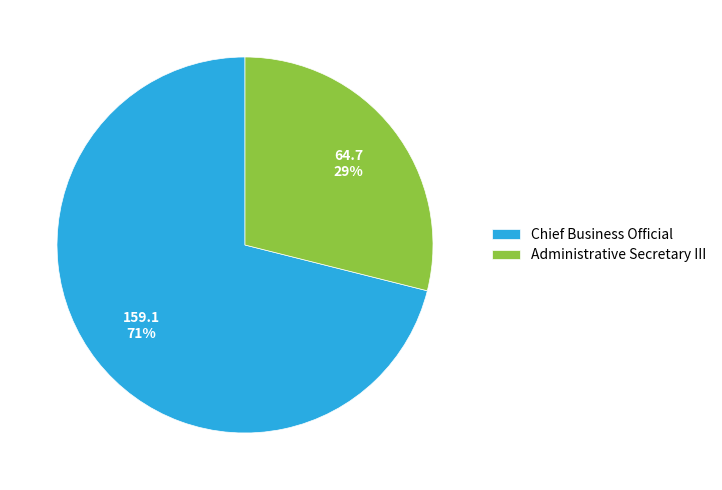

Which slice is the smallest?

Administrative Secretary III